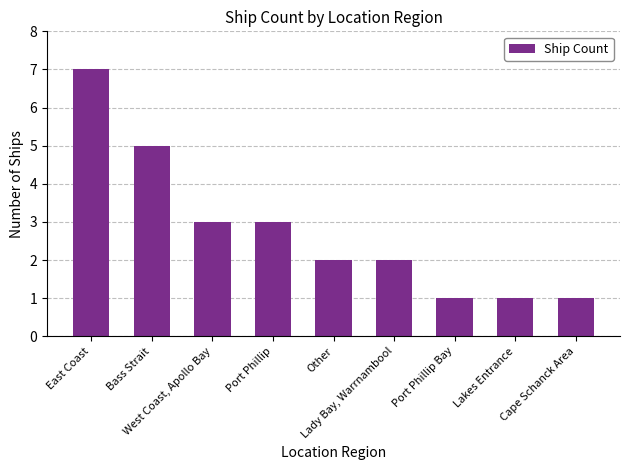

How many distinct data groups are displayed?

1